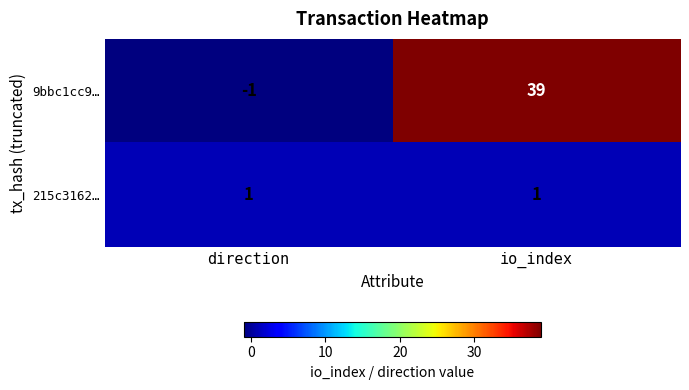

What is the sum of all 9bbc1cc9… values?

38